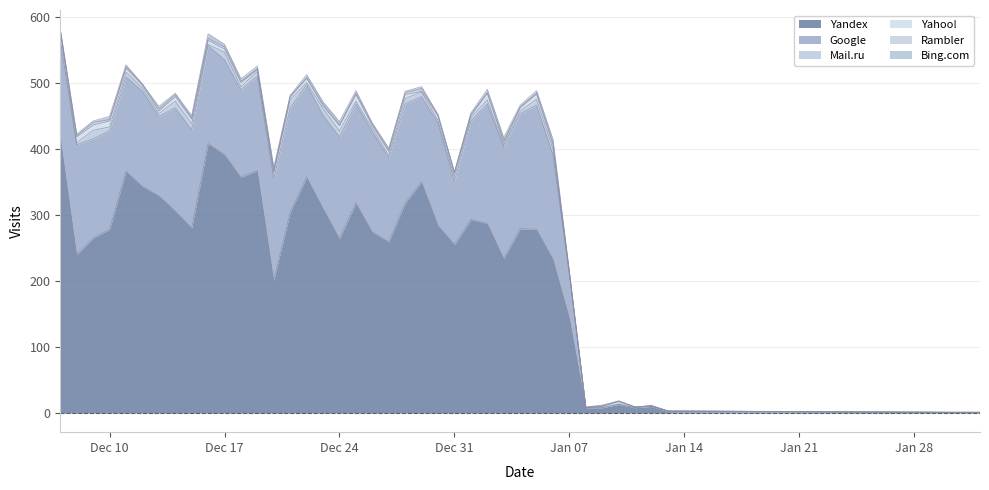

What is the difference between the maximum and minimum values in the Bing.com series?

7